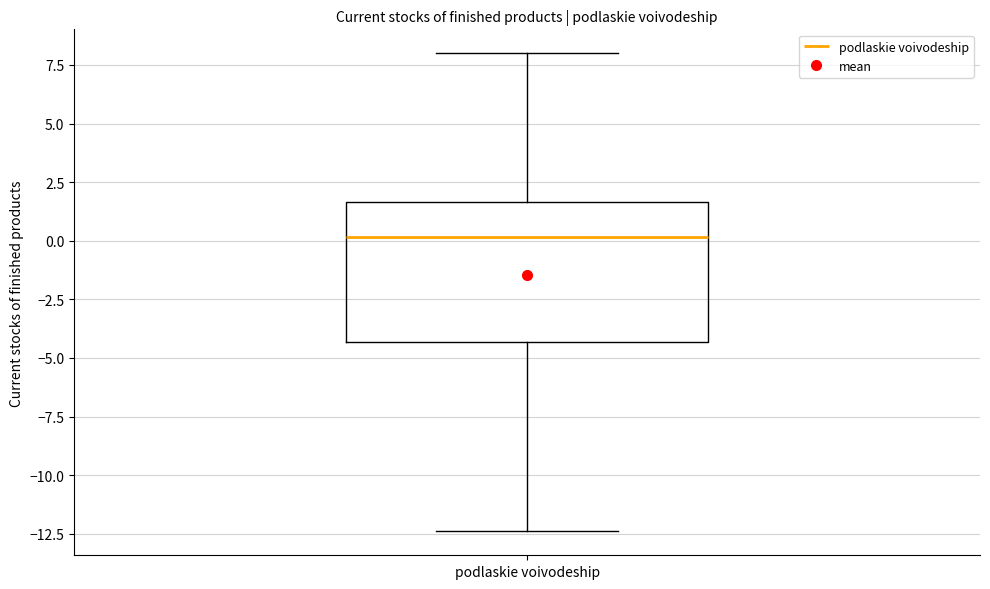

Read this box plot against the y-axis: the position of the median line, the range covered by the box, and the ends of both whiskers. The values are not printed on the chart, so give them approximately, as read against the axis.

median 0.0, box -4.5 to 1.5, whiskers -12.5 to 8.0